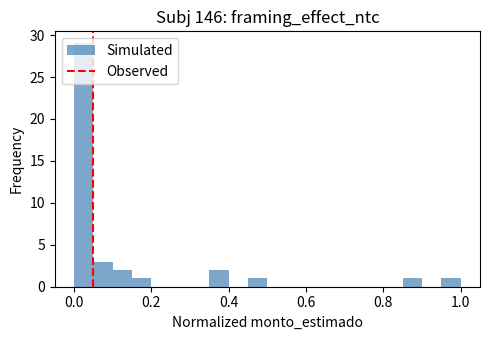

Read against the x-axis, roughly where is the centre of the tallest bar?

0.02